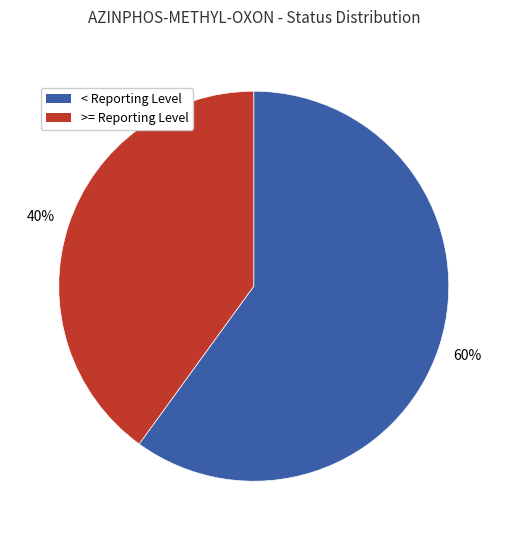

Do < Reporting Level and >= Reporting Level together represent more than half of the pie?

Yes